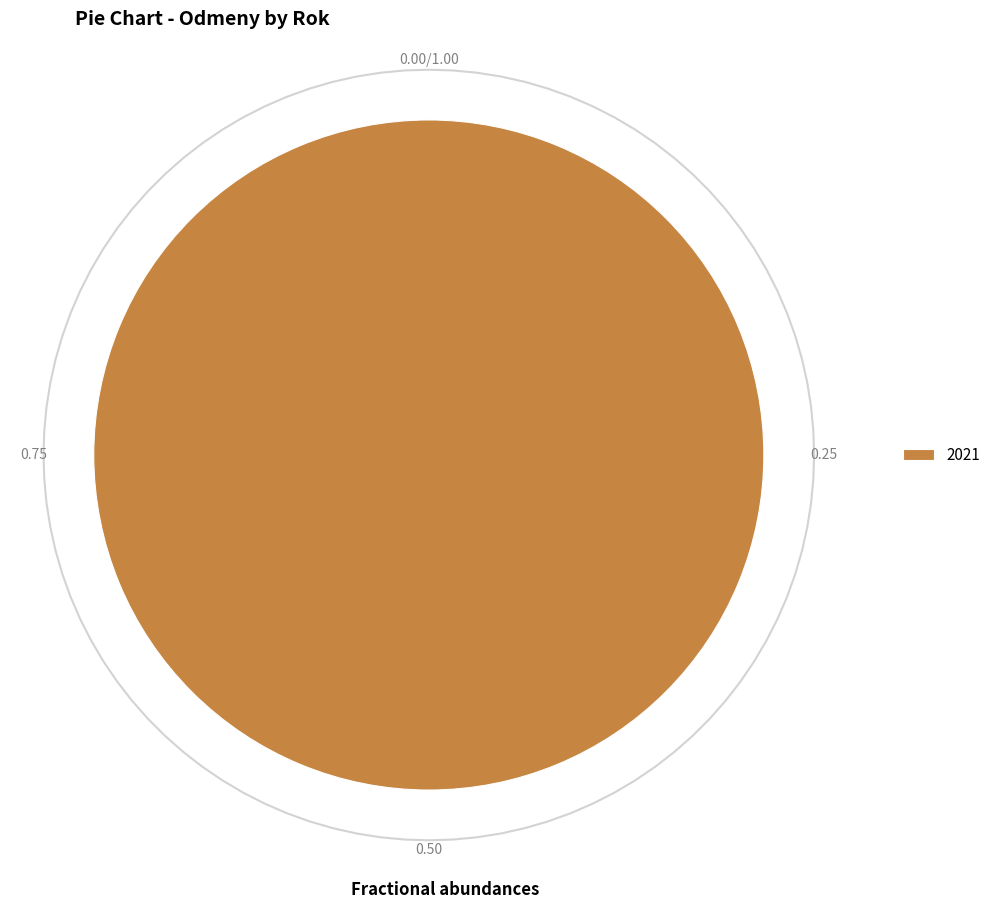

Count the number of slices in the pie.

2